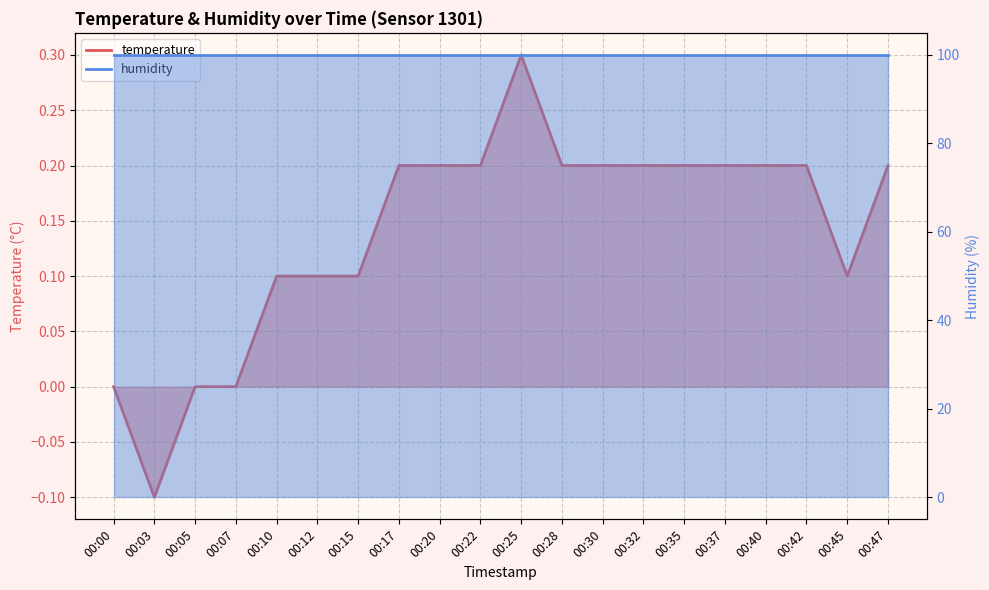

What is the greatest value displayed?

0.3